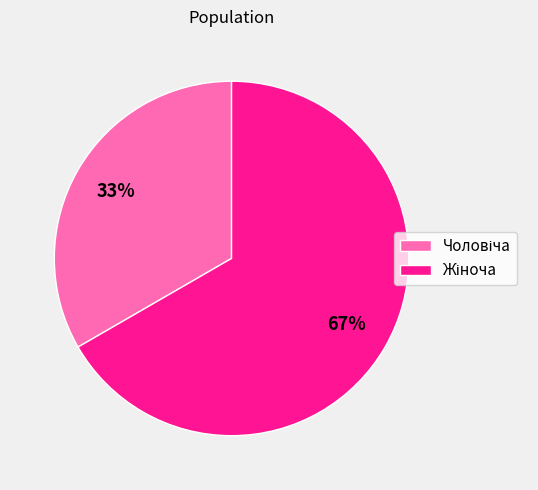

To the nearest percent, what is the average slice percentage?

50%